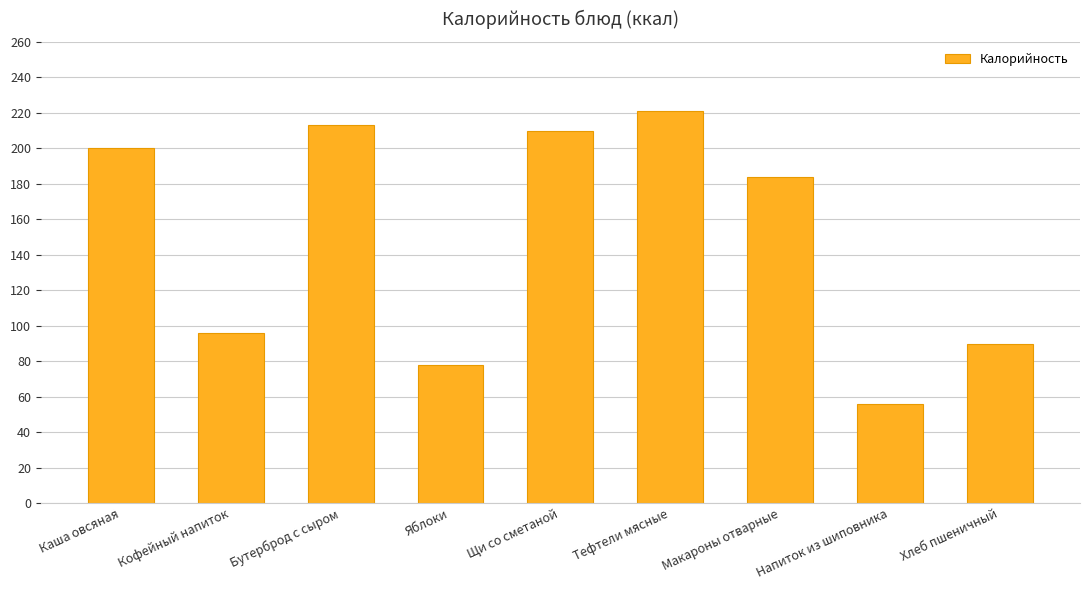

What is the difference between the maximum and second lowest values?

143.4